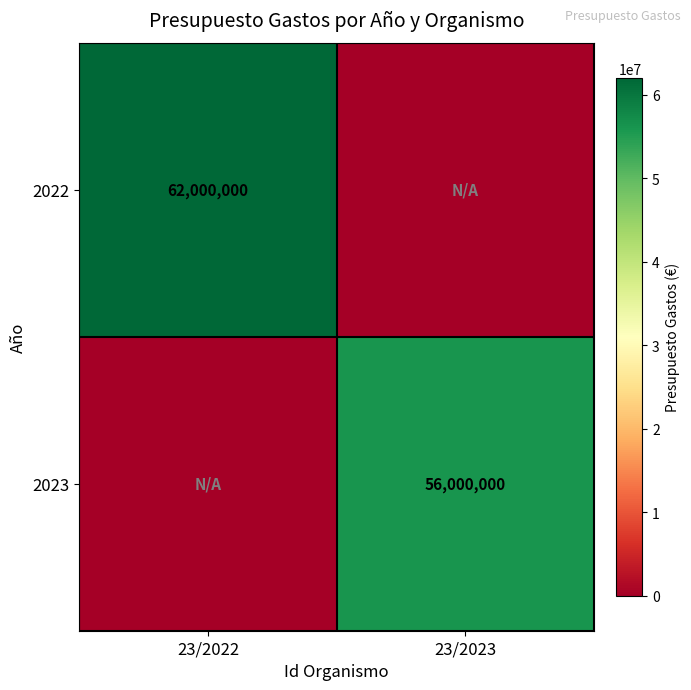

The value of 2023 at 23/2023 is 56000000. True or false?

True